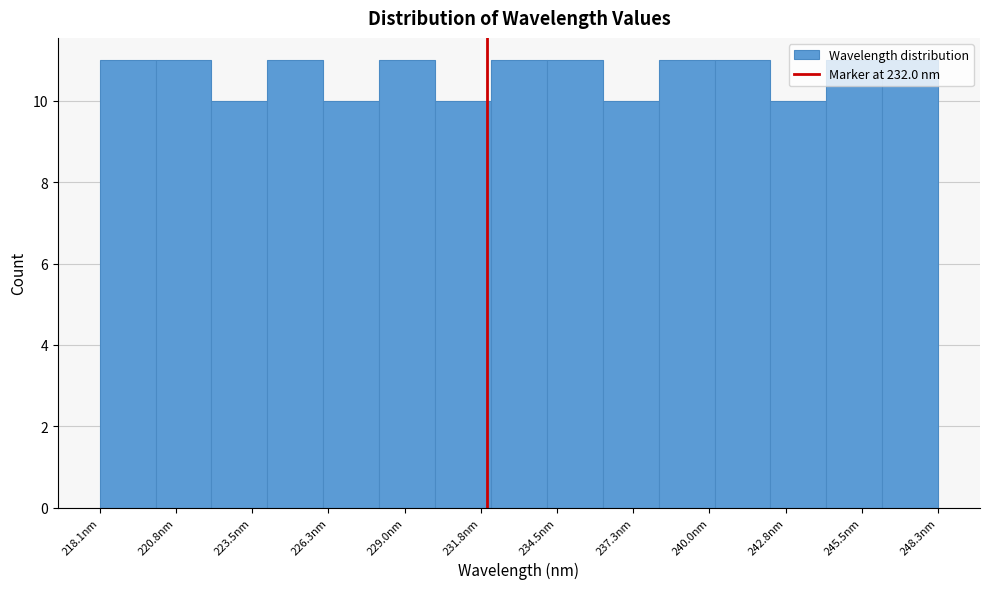

Reading left to right, transcribe this chart: for each bar, give the range it covers on the x-axis and its height. Neither the bar edges nor the heights are printed on the chart, so give them approximately, as read against the axes.

218.0 to 220.0: 11
220.0 to 222.0: 11
222.0 to 224.0: 10
224.0 to 226.0: 11
226.0 to 228.0: 10
228.0 to 230.0: 11
230.0 to 232.0: 10
232.0 to 234.0: 11
234.0 to 236.0: 11
236.0 to 238.0: 10
238.0 to 240.0: 11
240.0 to 242.0: 11
242.0 to 244.0: 10
244.0 to 246.0: 11
246.0 to 248.5: 11